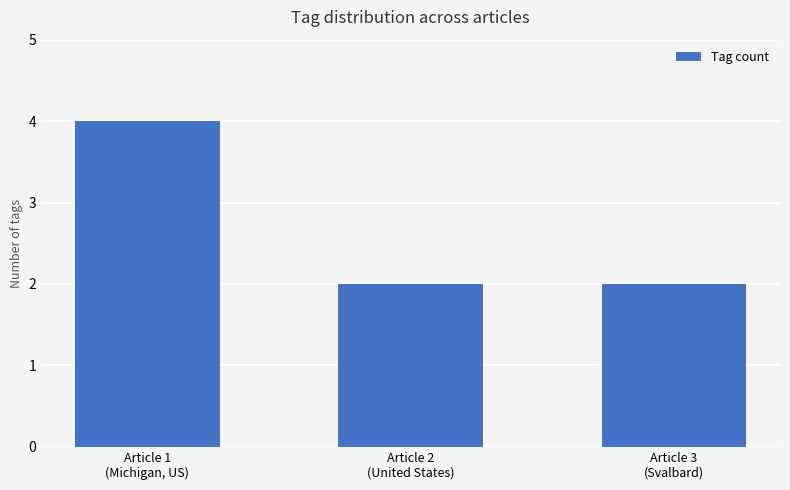

What is the value of the 1st bar from the left?

4